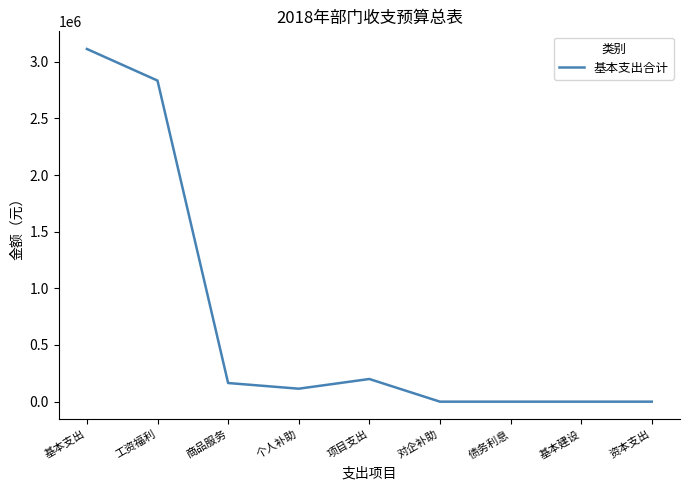

What is the greatest value displayed?

3112087.0